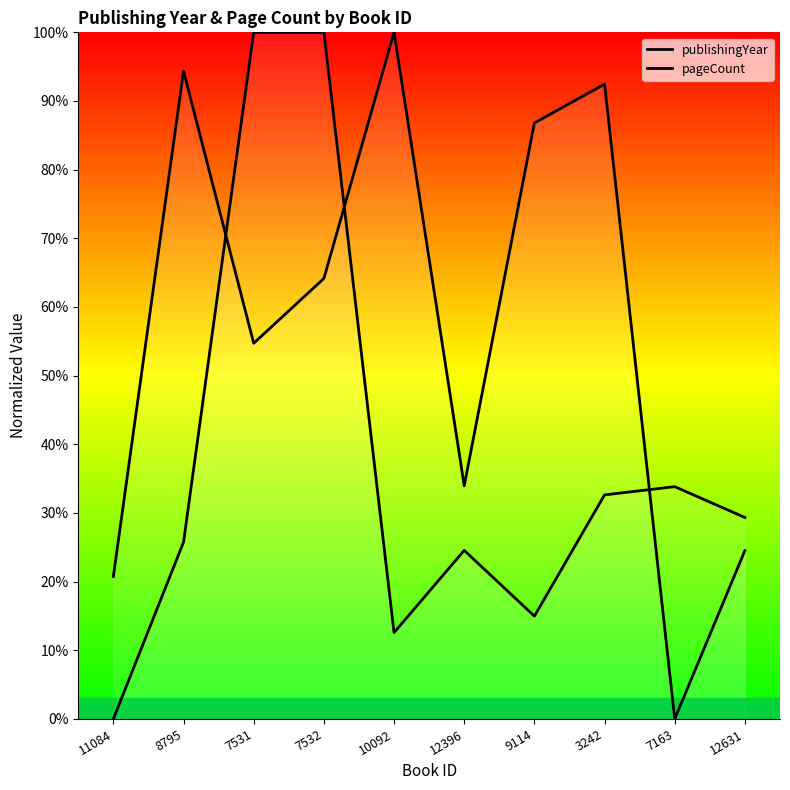

At which category does publishingYear reach its first local peak?

8795